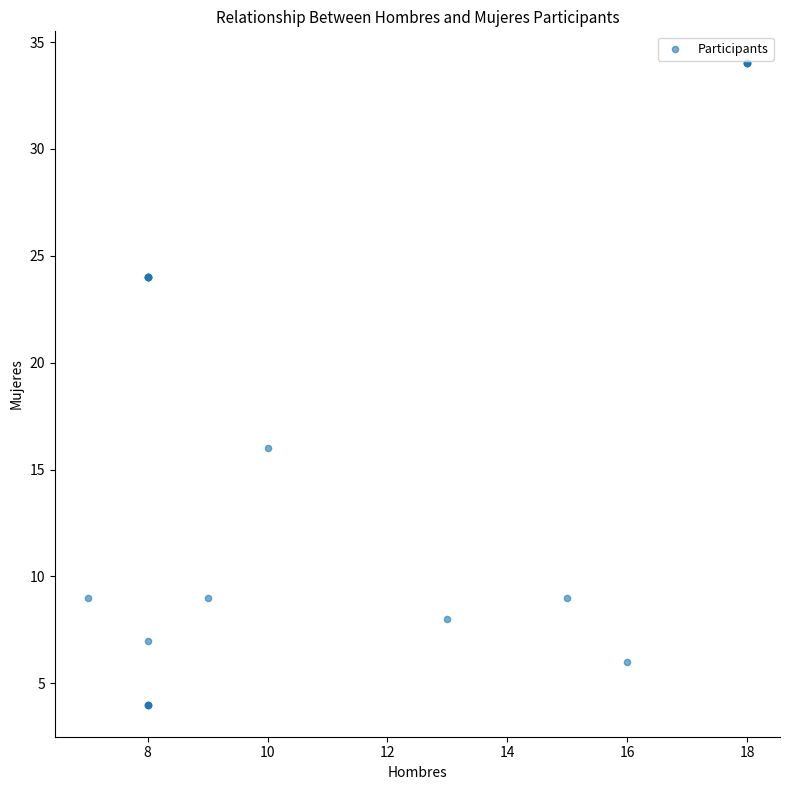

What Y value in the scatter plot is closest to 19?

16